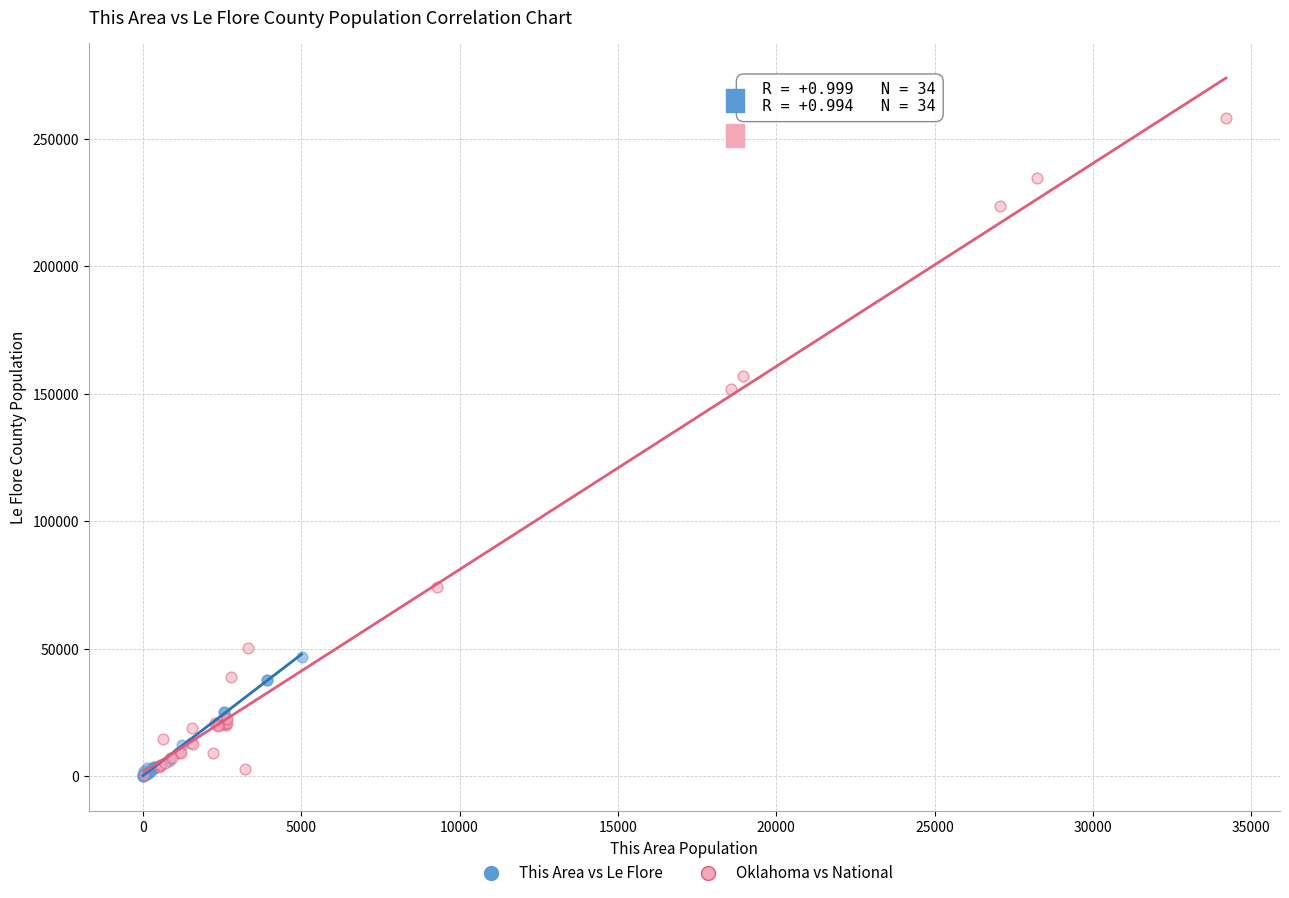

Which series has the largest Y range (max minus min)?

Oklahoma vs National